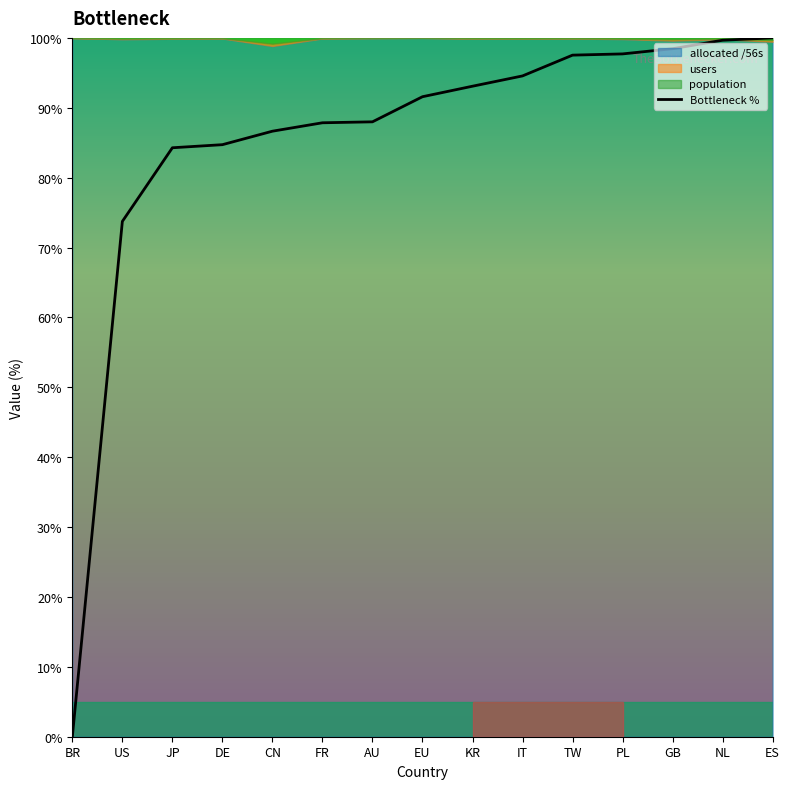

What is the label of the 8th point from the right?

EU